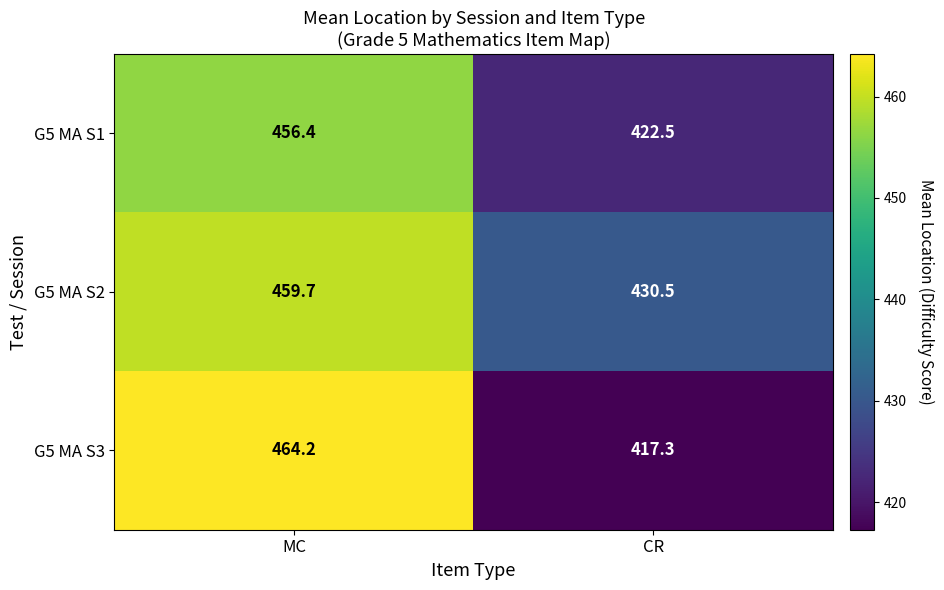

At how many categories does at least one series exceed 457?

1